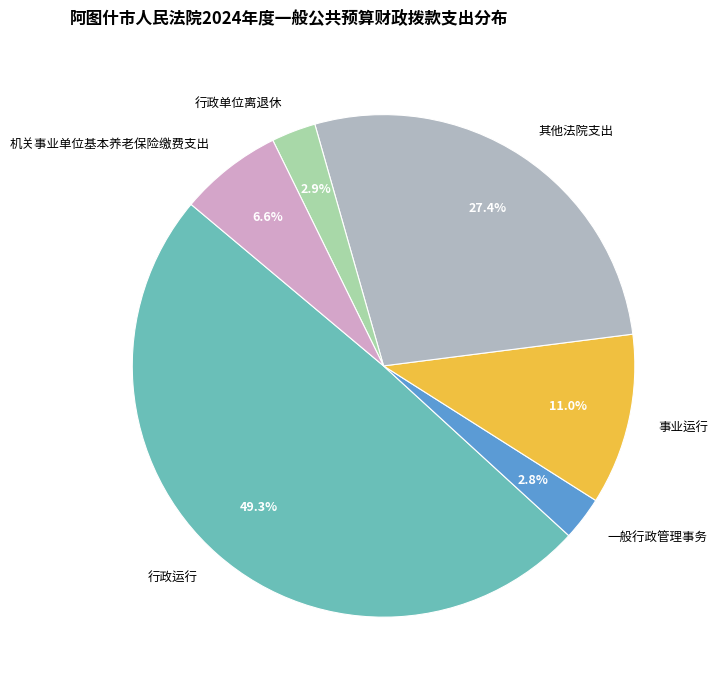

What percentage is the 机关事业单位基本养老保险缴费支出 slice, to the nearest percent?

7%